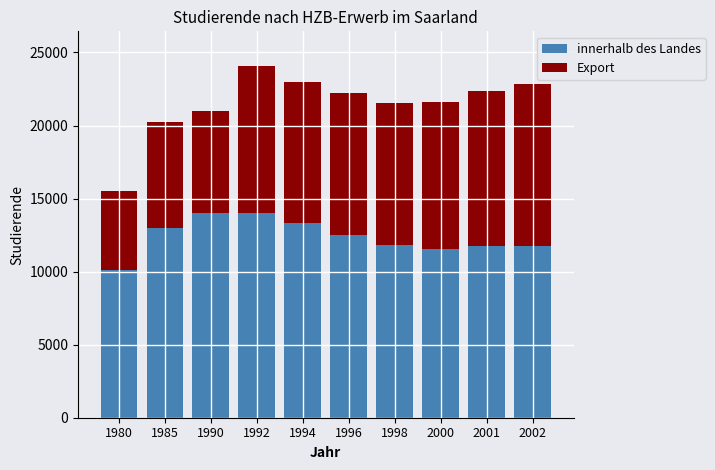

What is the total value across all series at 1985?

20239